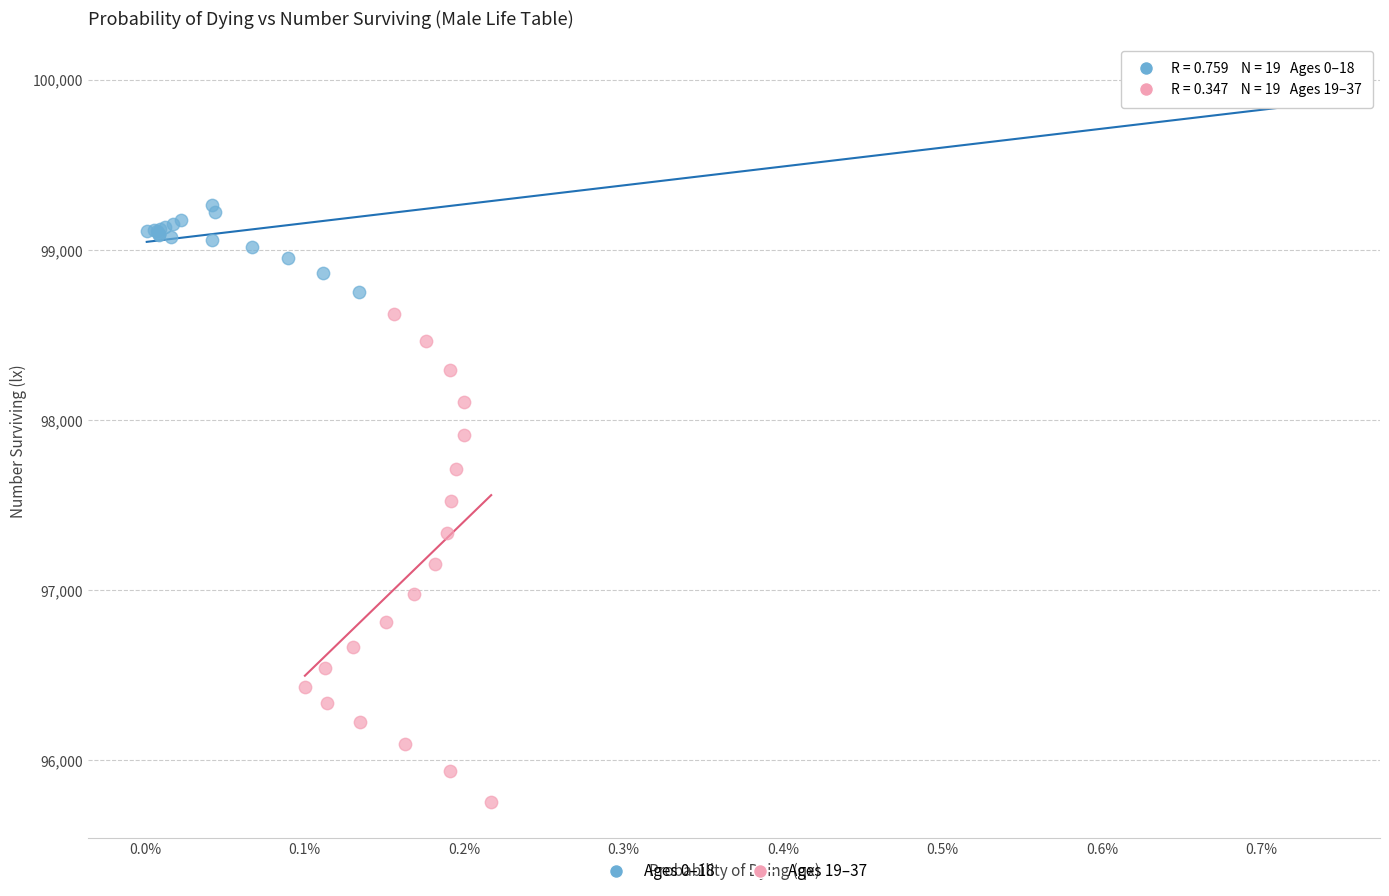

Which series reaches the maximum Y coordinate?

Ages 0–18